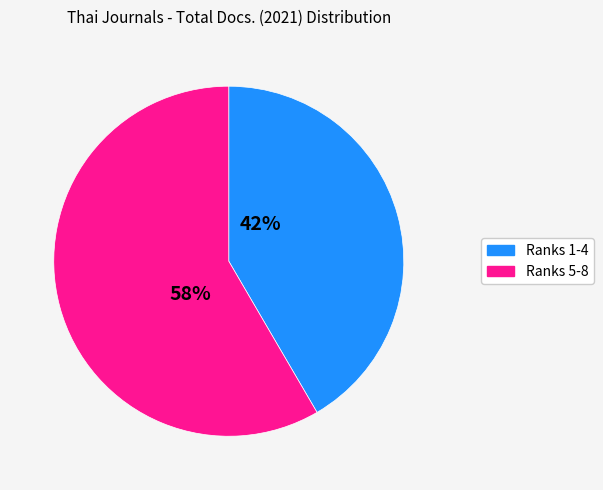

To the nearest percent, what is the average slice percentage?

50%